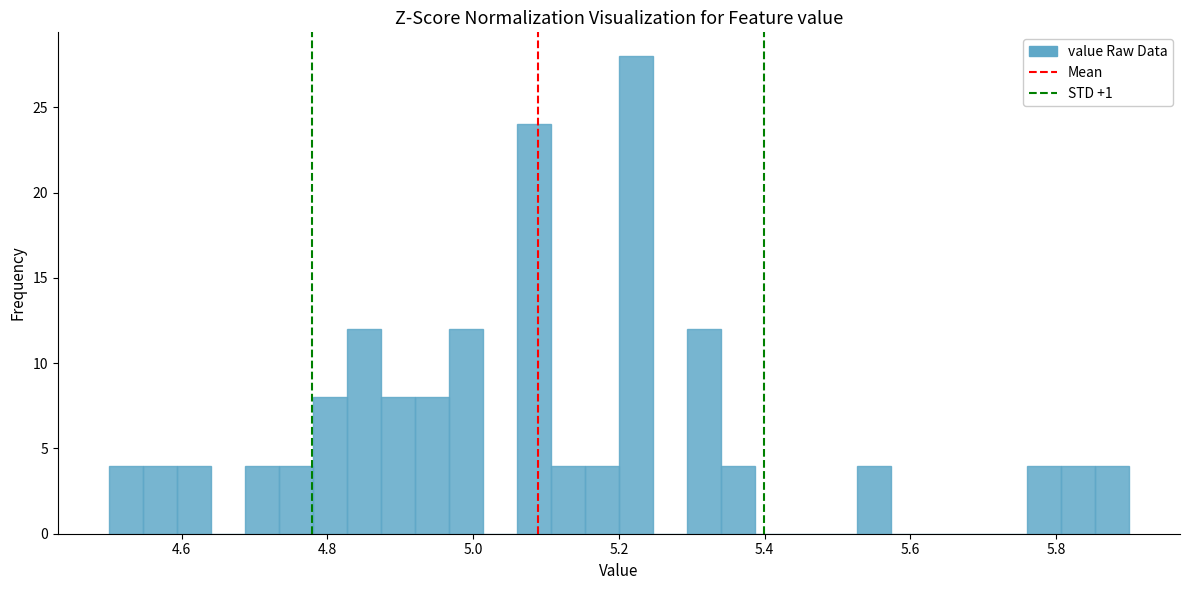

Read against the x-axis, roughly where is the centre of the tallest bar?

5.22